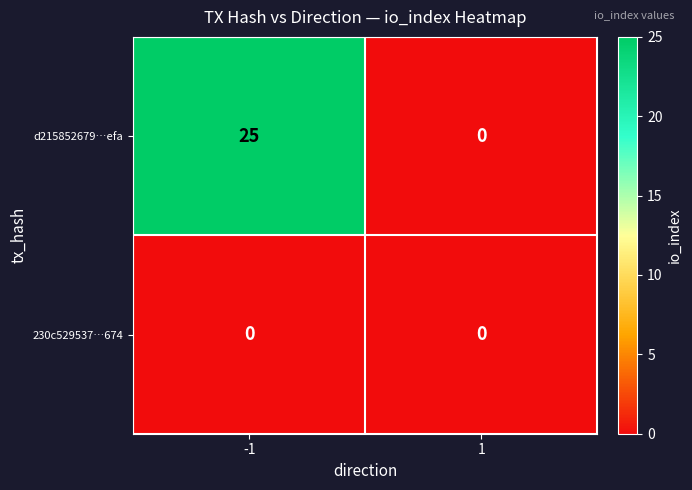

Reading left to right, list all the values displayed in this chart.

d215852679…efa: 25	0
230c529537…674: 0	0